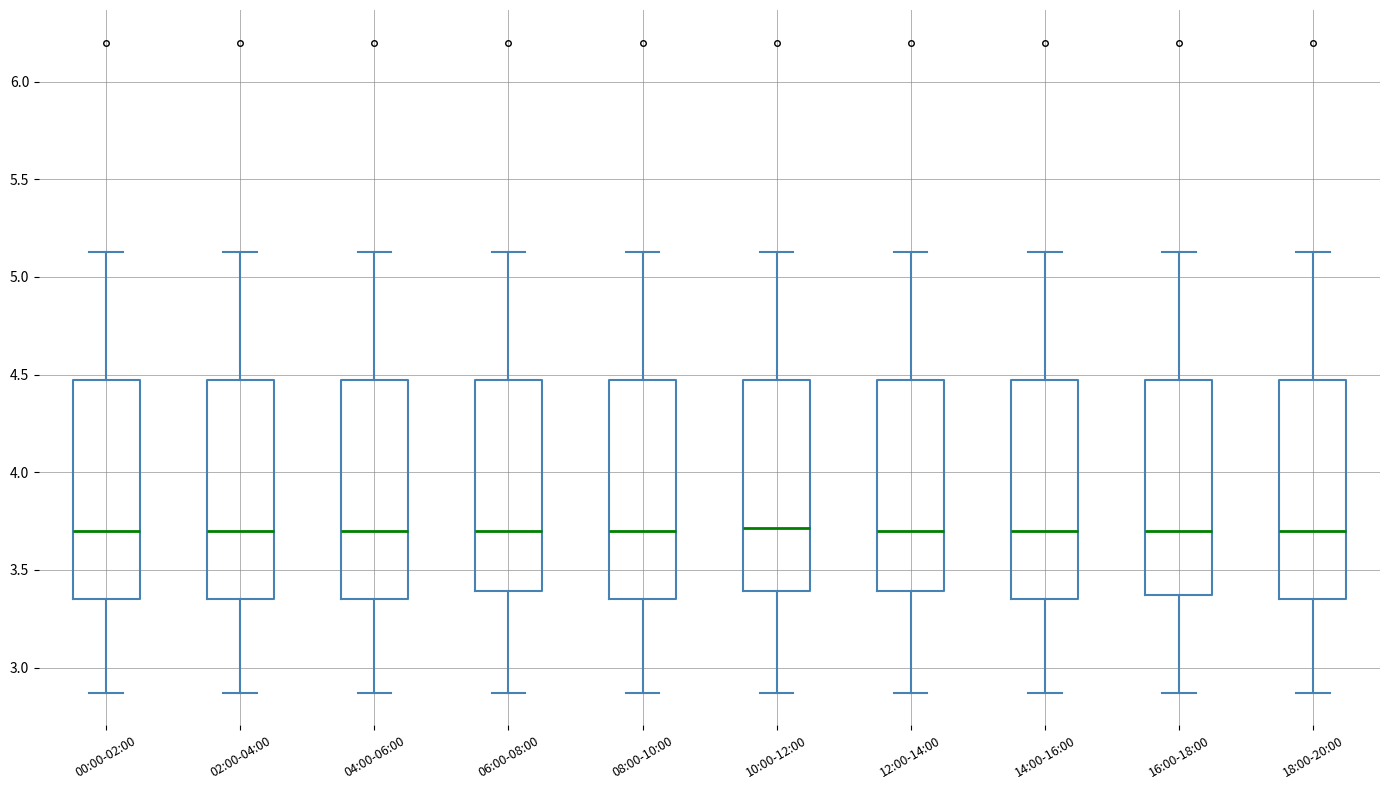

Where does the median line of the box for 12:00-14:00 sit on the y-axis? The values are not printed on the chart, so give them approximately, as read against the axis.

3.70